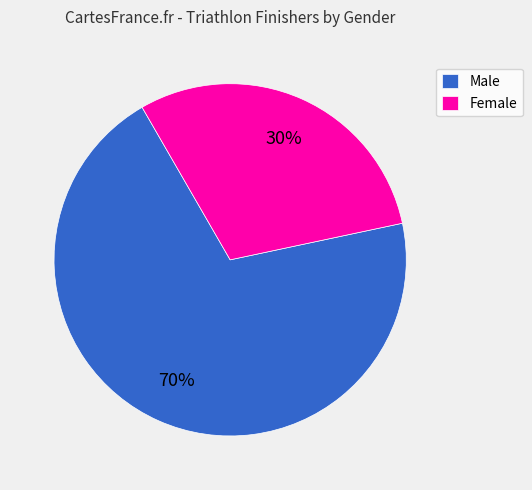

To the nearest percent, what is the combined percentage of Male and Female?

100%